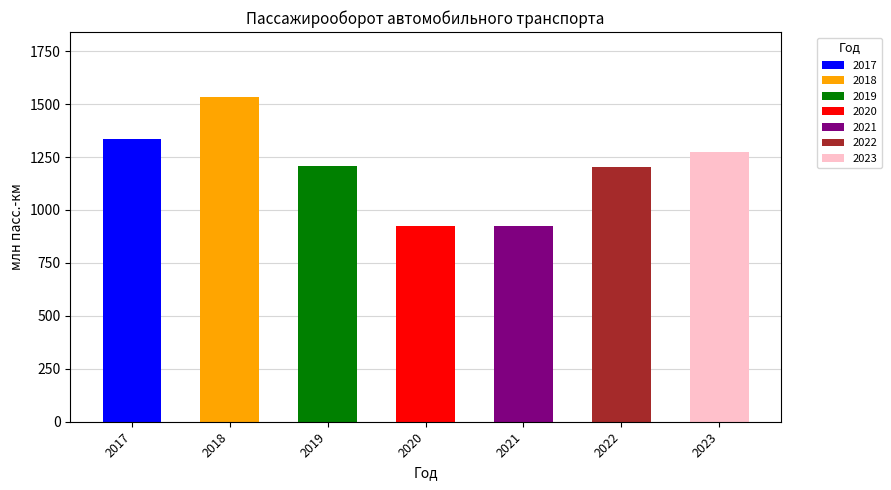

True or false: the data shows 1333.8 at 2017.

True